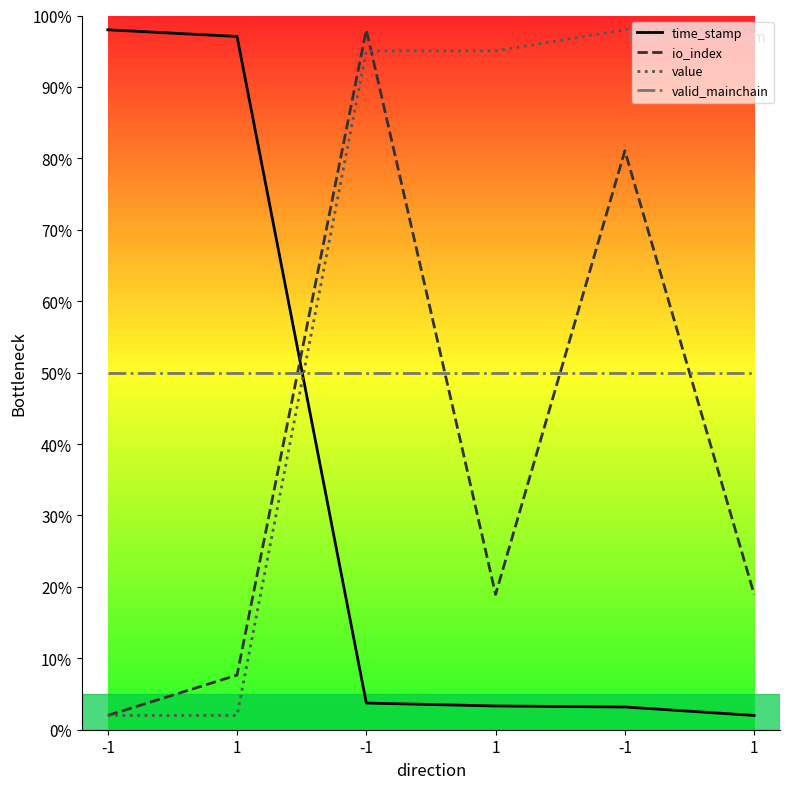

What are all the series names shown in the legend?

time_stamp, io_index, value, valid_mainchain